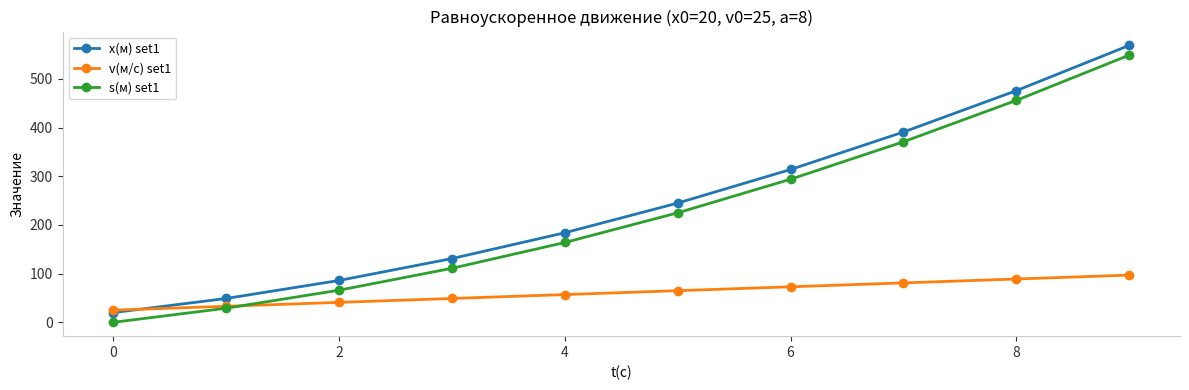

What is the difference between the maximum and minimum values in the v(м/с) set1 series?

72